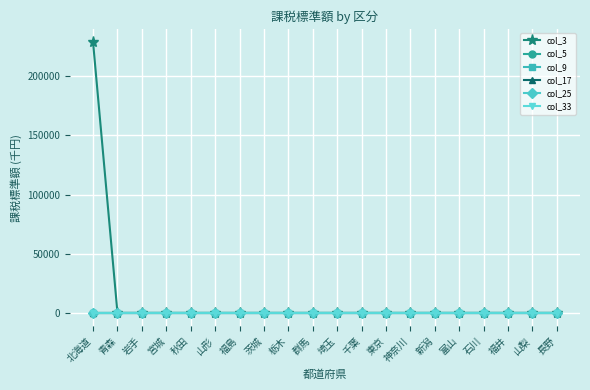

True or false: col_25 has more than 1 interior local peaks.

False